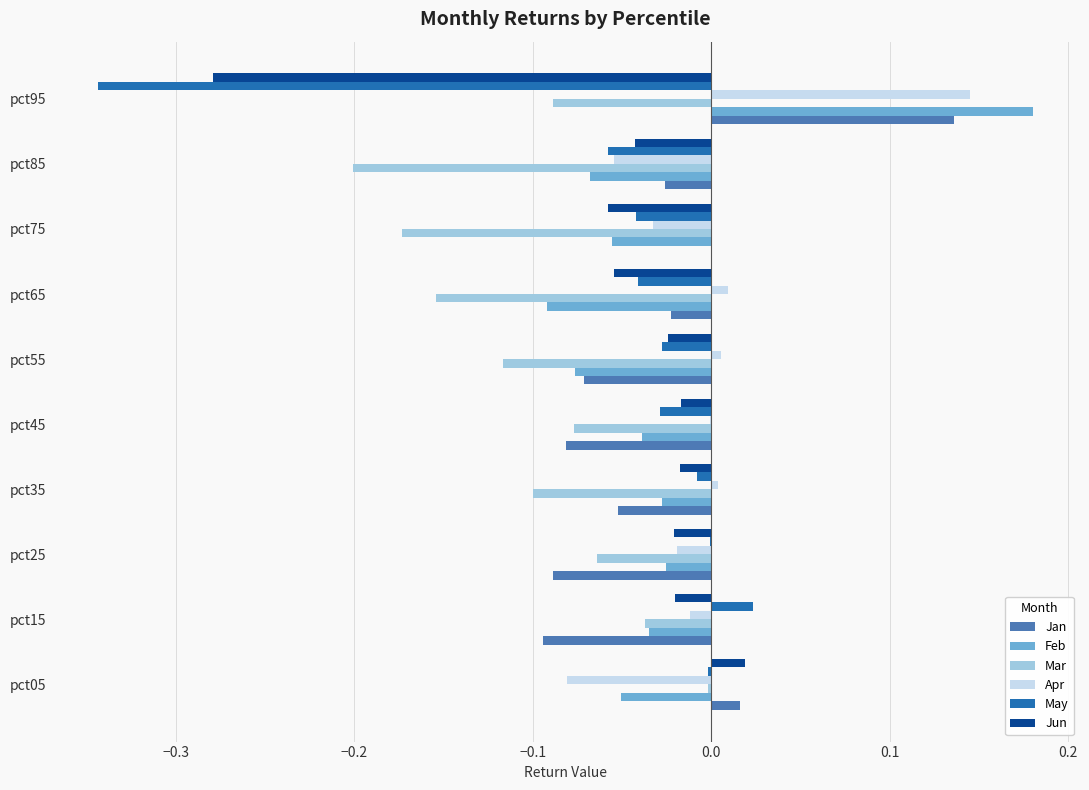

Which series has the largest total across all categories?

Apr